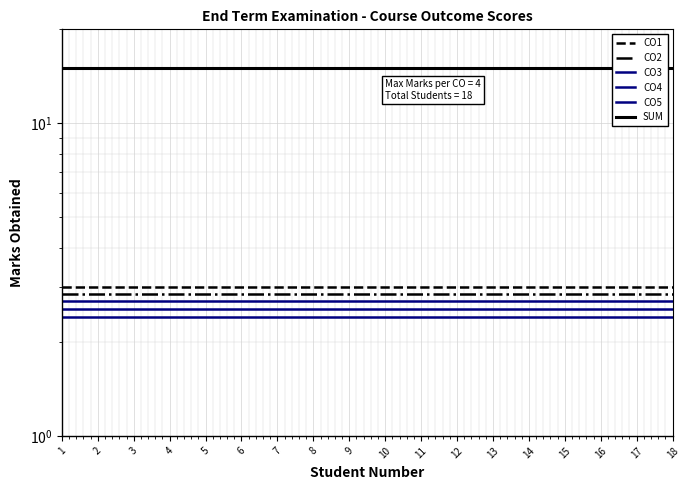

True or false: CO5 has more than 0 interior local peaks.

False